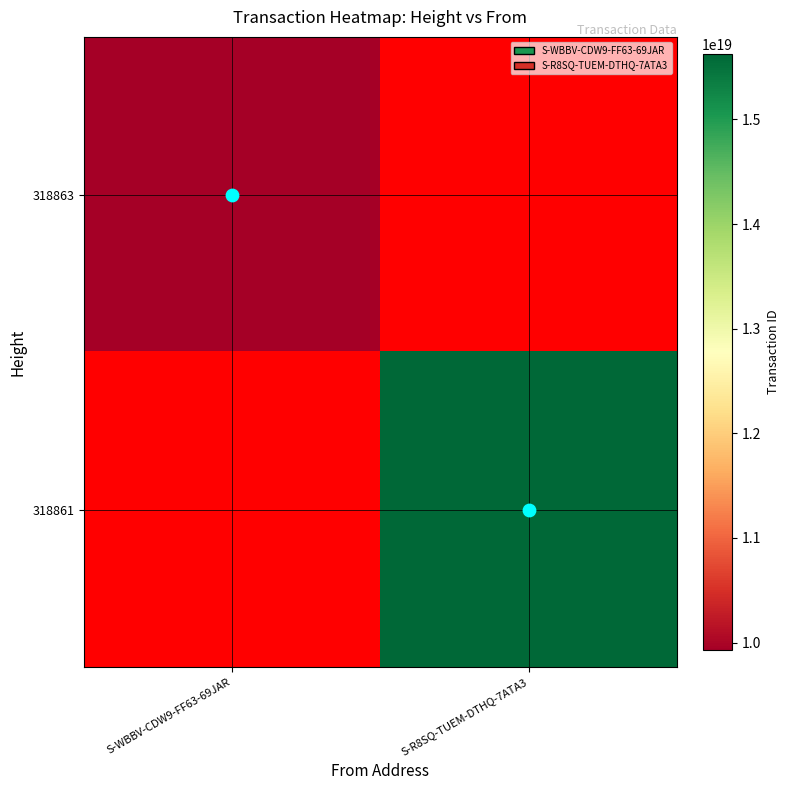

The value of 318861 at S-R8SQ-TUEM-DTHQ-7ATA3 is 9851000020774596608.0. True or false?

False